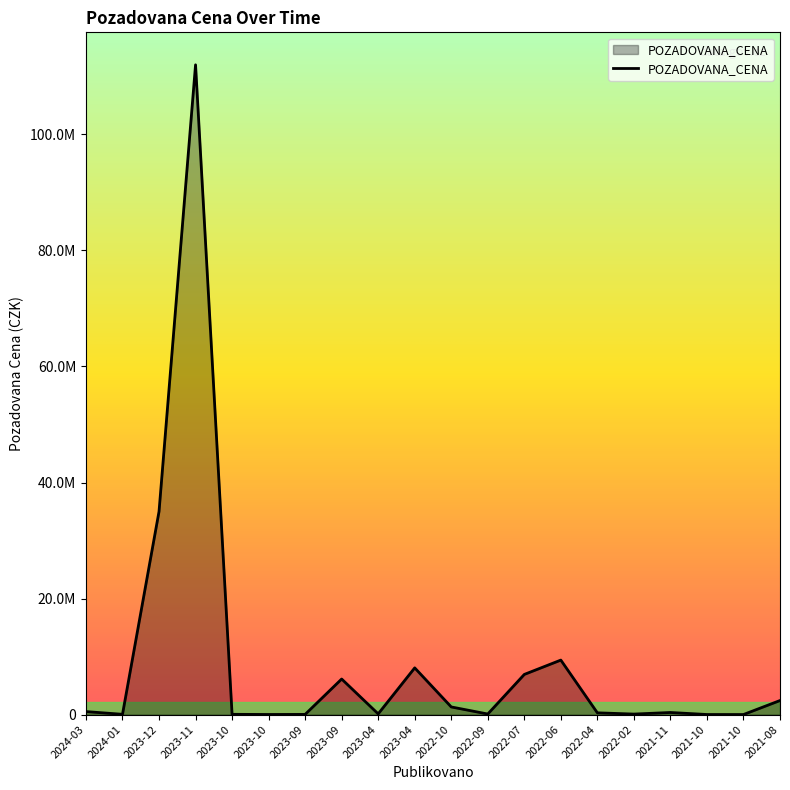

List the labels in order of value, largest first.

2023-11, 2023-12, 2022-06, 2023-04, 2022-07, 2023-09, 2021-08, 2022-10, 2024-03, 2021-11, 2022-04, 2023-04, 2022-09, 2022-02, 2024-01, 2023-10, 2023-09, 2023-10, 2021-10, 2021-10